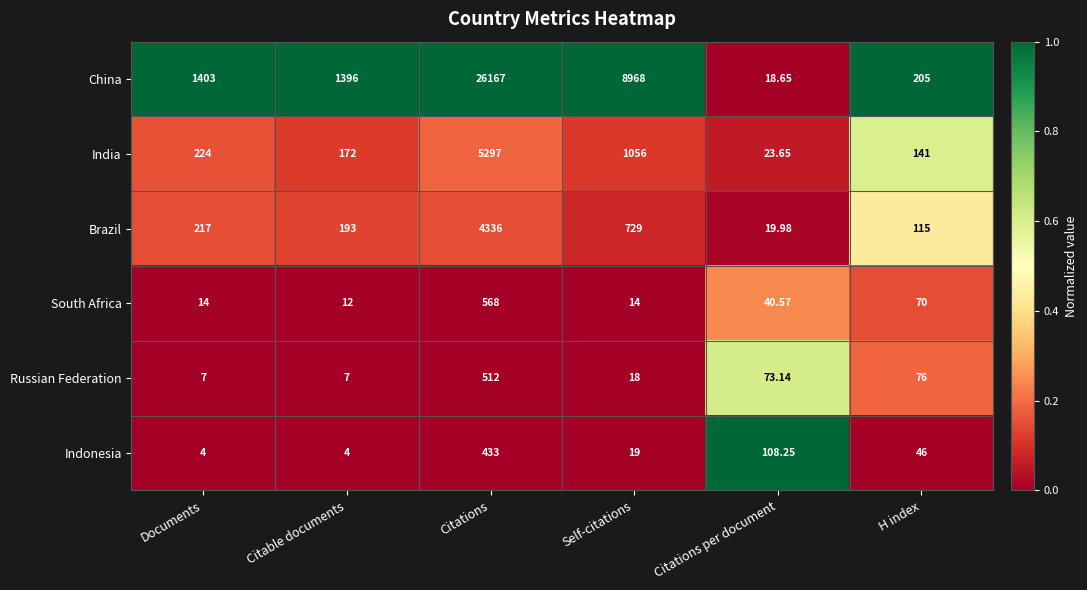

Which series changed the most between Self-citations and H index?

China